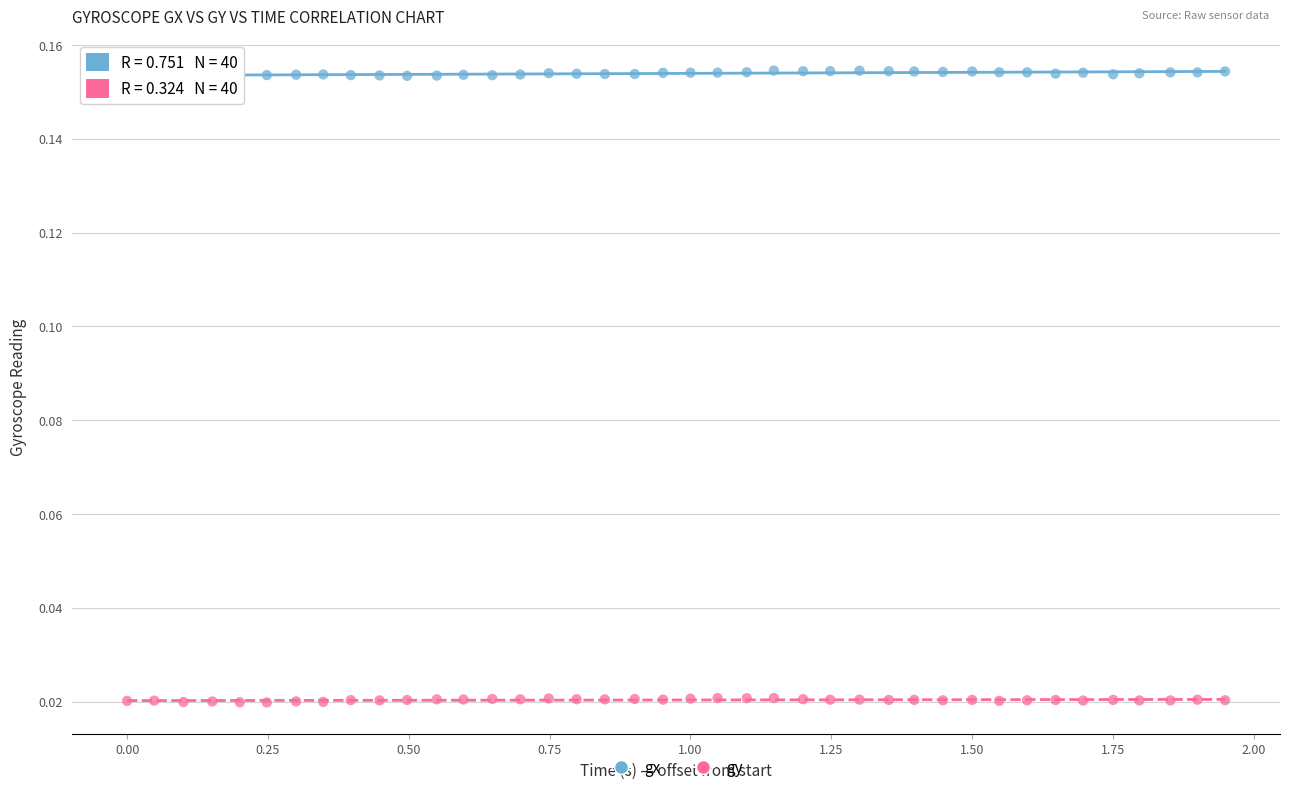

Which series contains the highest Y value?

gx